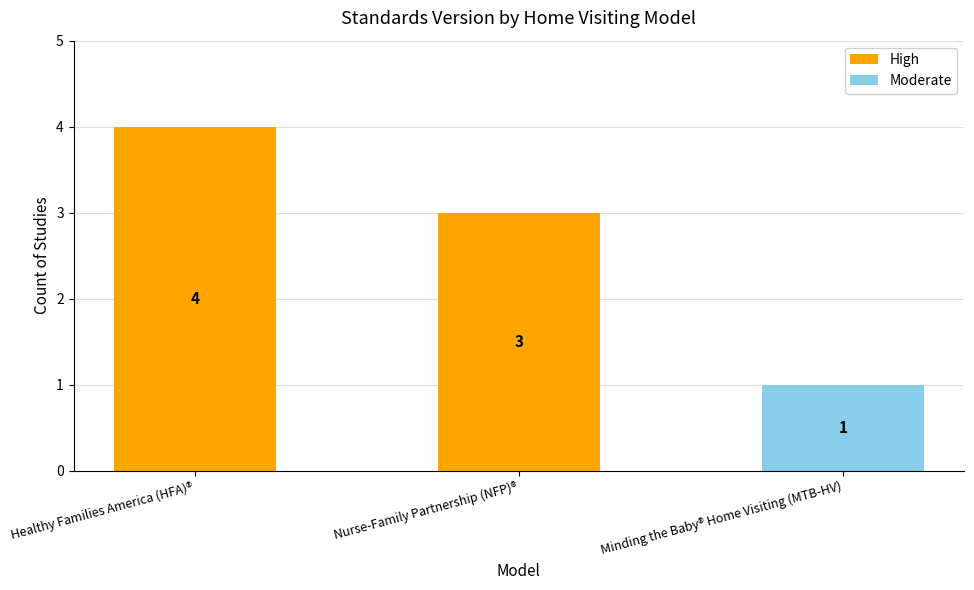

At which category is the sum across all series the highest?

Healthy Families America (HFA)®